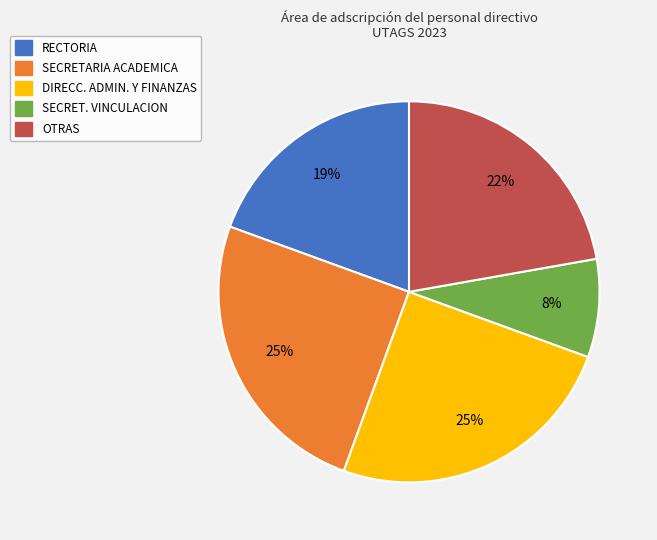

To the nearest percent, what is the difference between the largest and smallest slice percentages?

17%